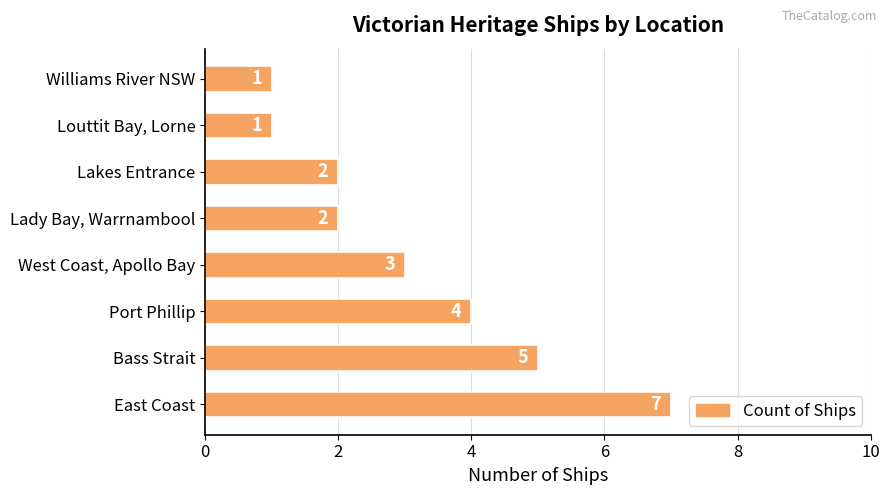

At which label is the value closest to 4?

Port Phillip